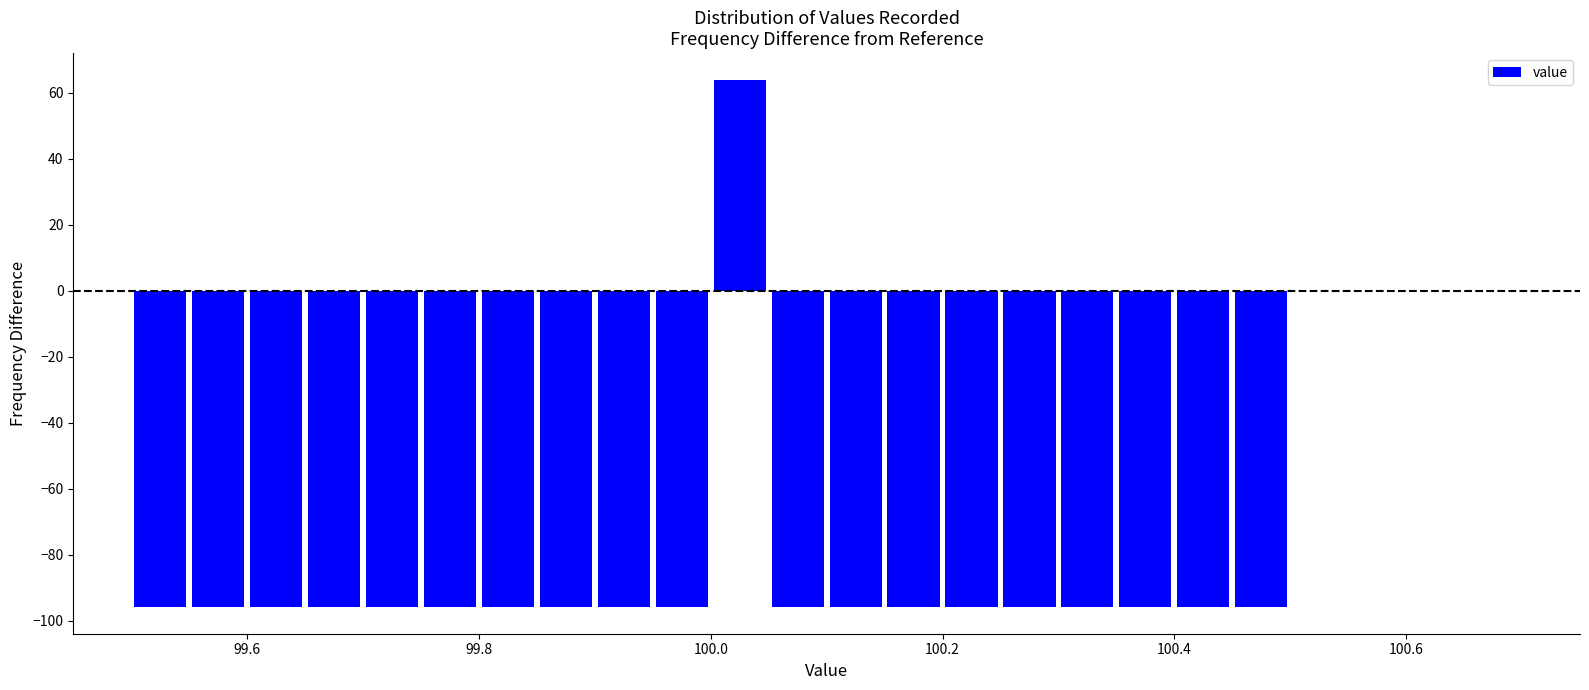

Around what value on the x-axis is the tallest bar? Give the approximate position of its centre, as read against the axis.

100.02